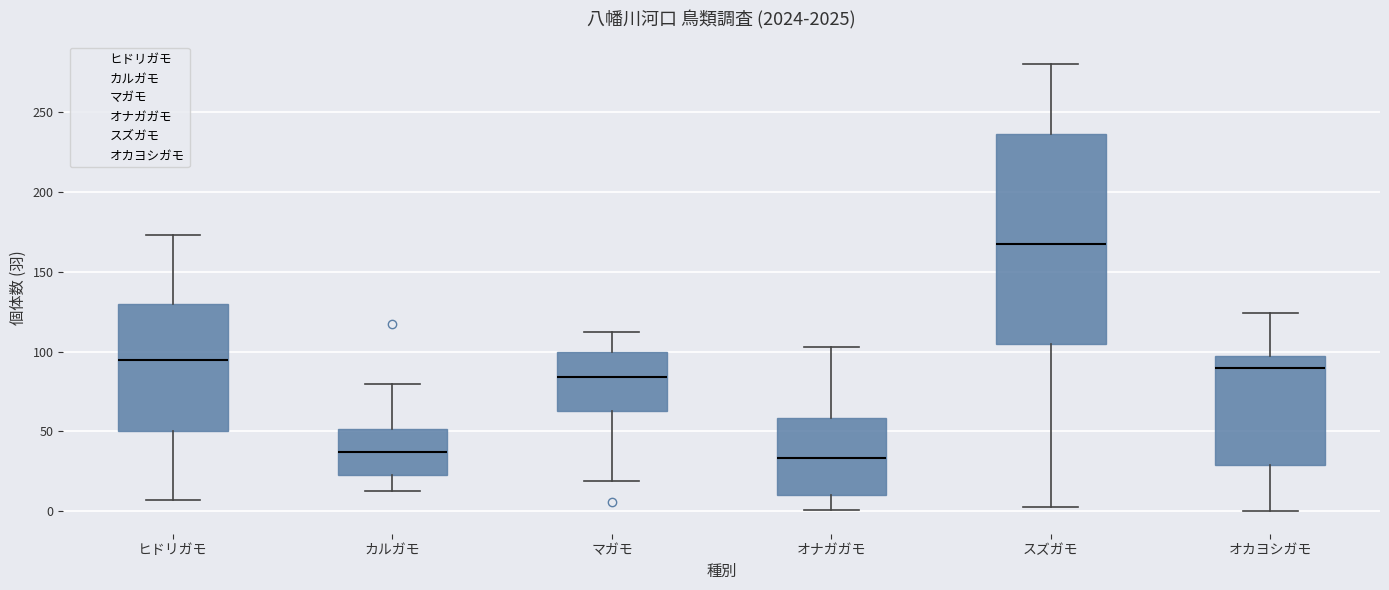

Reading left to right, transcribe this box plot: for each box, give where its median line is, the range the box spans, and where its two whiskers end, as read against the y-axis. The values are not printed on the chart, so give them approximately, as read against the axis.

ヒドリガモ: median 95, box 50 to 130, whiskers 5 to 175
カルガモ: median 35, box 25 to 50, whiskers 15 to 80
マガモ: median 85, box 65 to 100, whiskers 20 to 110
オナガガモ: median 35, box 10 to 60, whiskers 0 to 105
スズガモ: median 170, box 105 to 235, whiskers 5 to 280
オカヨシガモ: median 90, box 30 to 100, whiskers 0 to 125